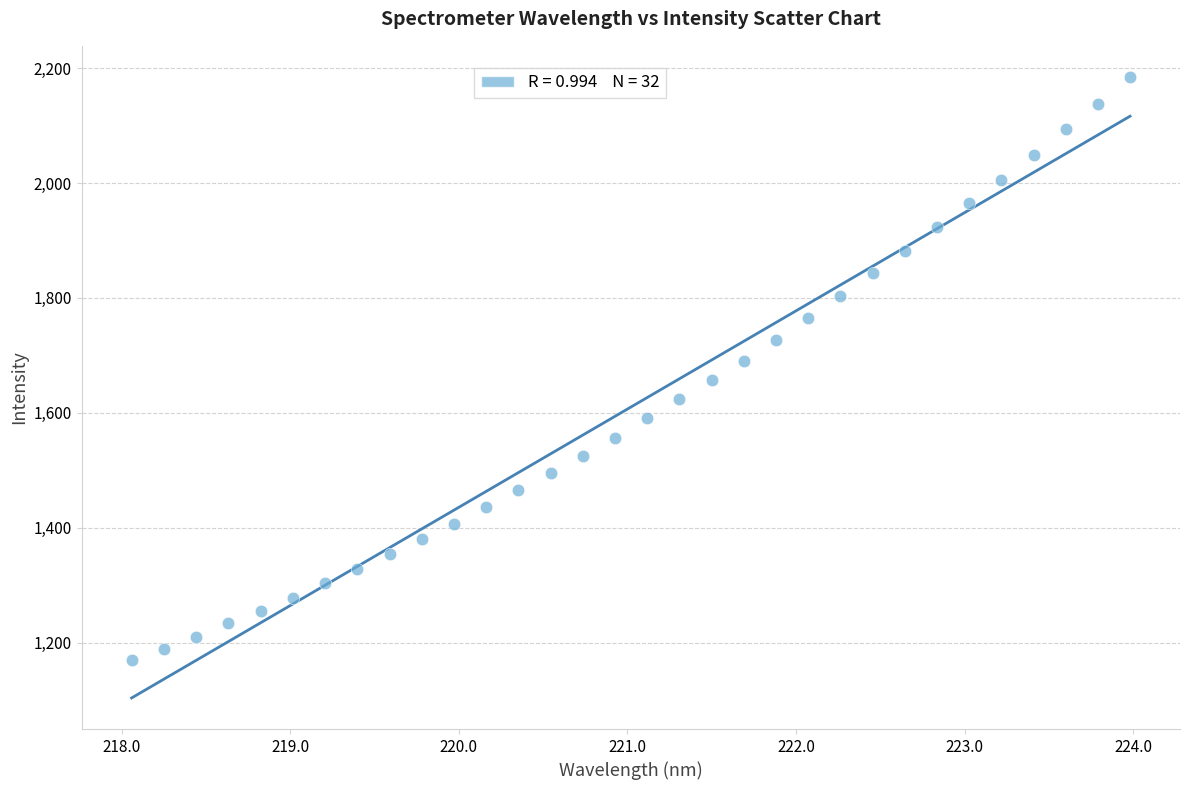

What is the range of X values (max minus min)?

5.9